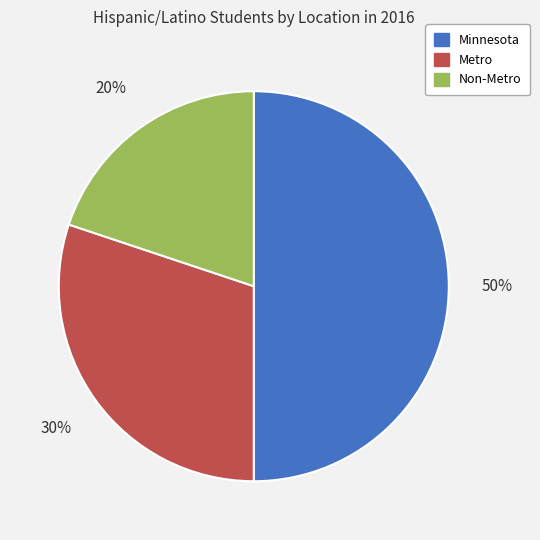

What percentage is the Minnesota slice, to the nearest percent?

50%